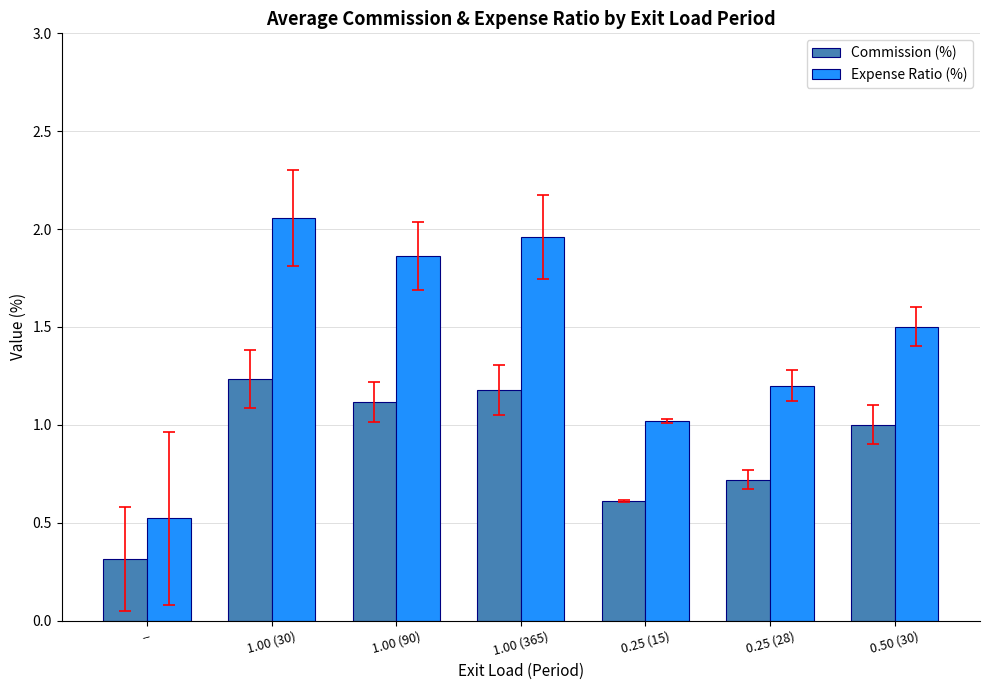

Count the number of data series in this chart.

2